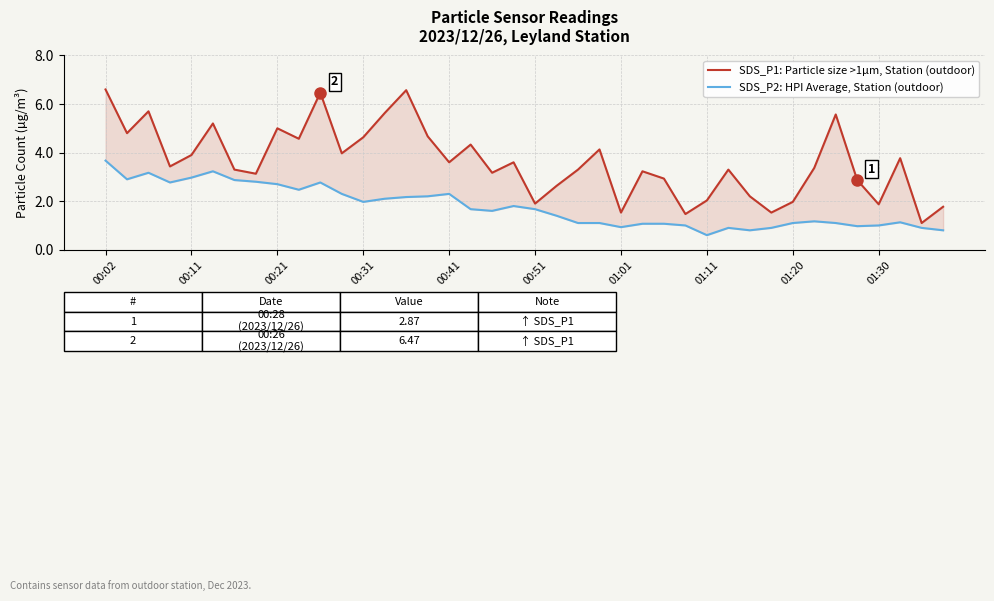

How many data points does each series have?

40